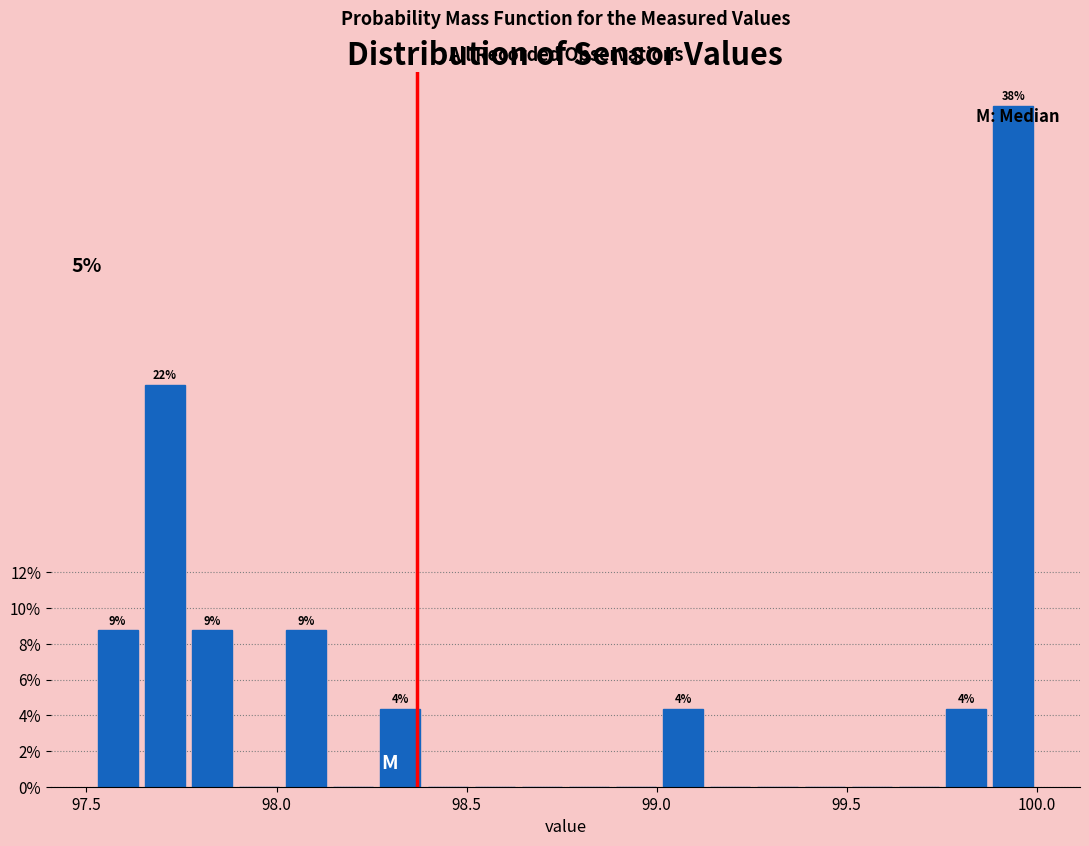

Read against the x-axis, roughly where is the centre of the tallest bar?

99.95